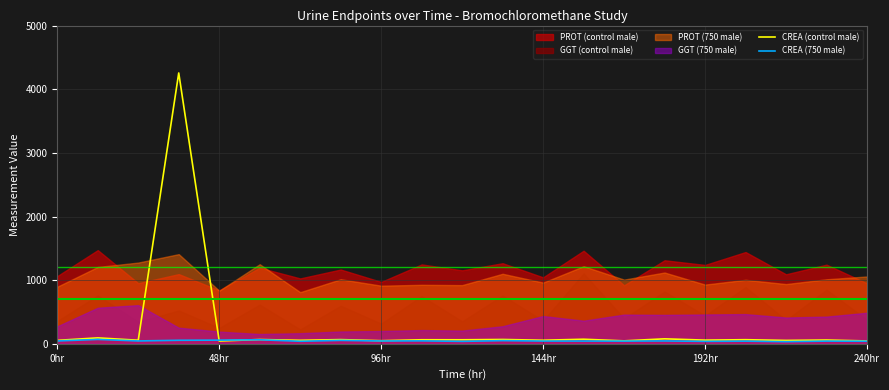

After their last crossing, which series has the higher values: CREA (control male) or CREA (750 male)?

CREA (control male)